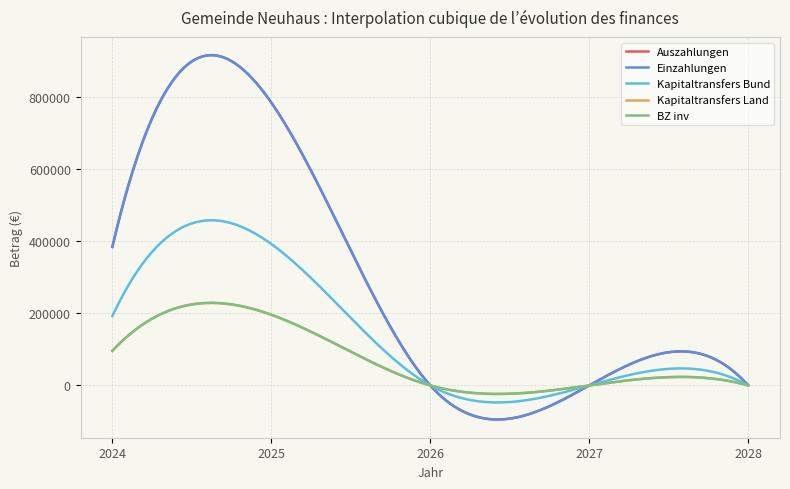

Does the chart have visible grid lines?

Yes